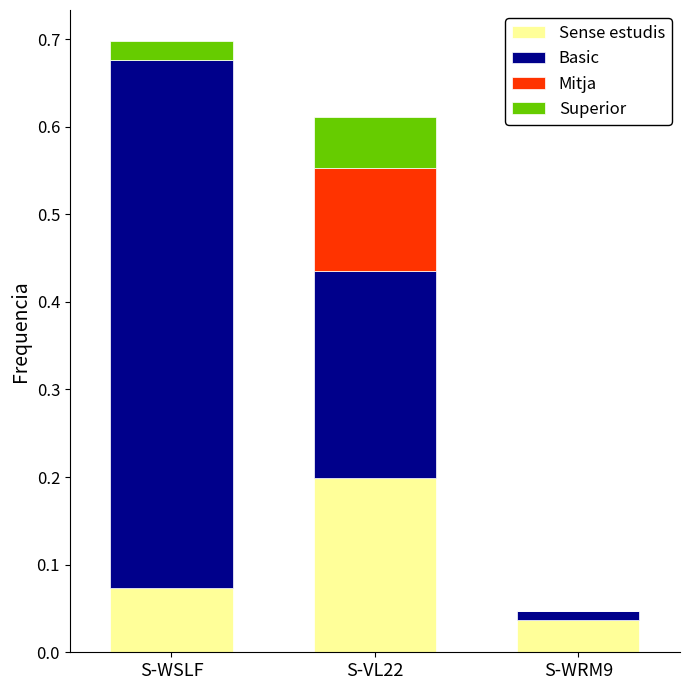

At which category is the sum across all series the highest?

S-WSLF